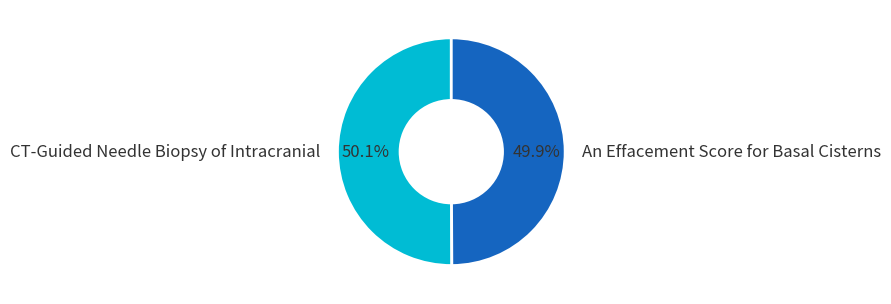

To the nearest percent, what is the average slice percentage?

50%